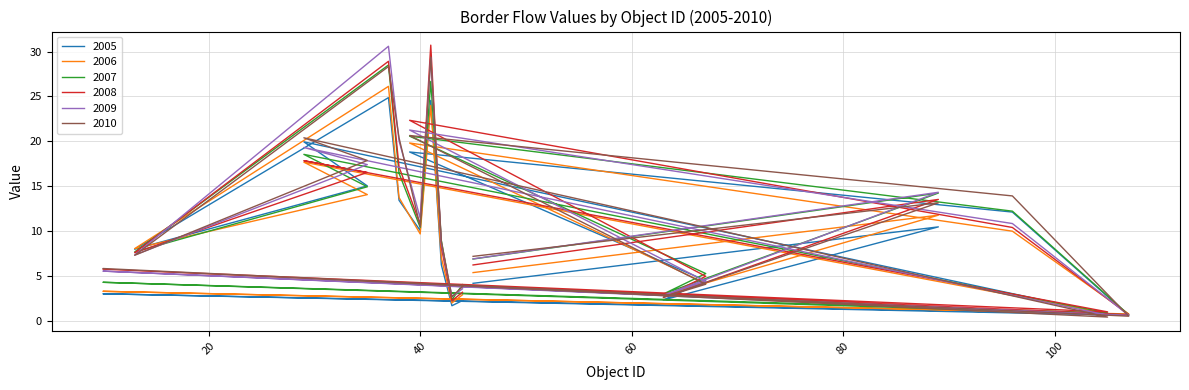

What is the difference between the 2008 values at 105 and 89?

12.5